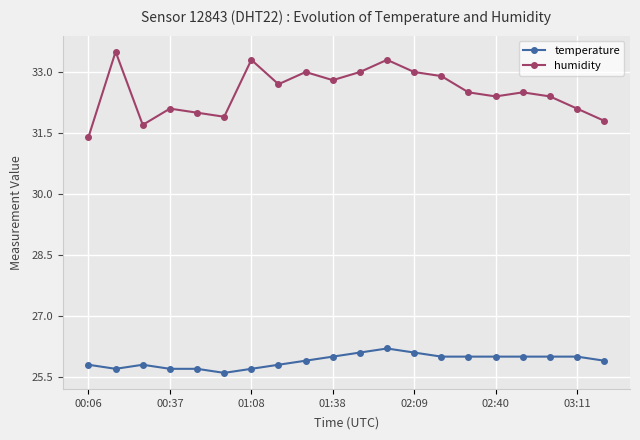

True or false: humidity has more than 0 points higher than both neighbors.

True